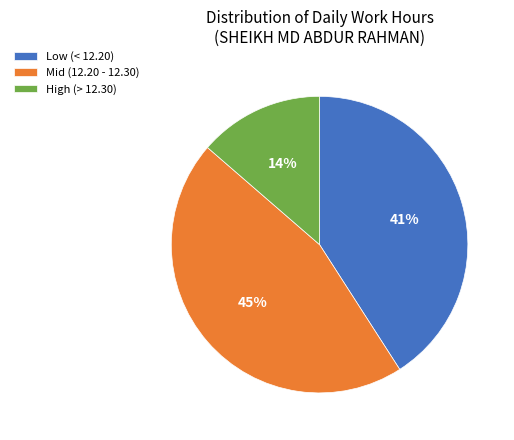

The Low (< 12.20) slice represents 30% of the pie. True or false?

False